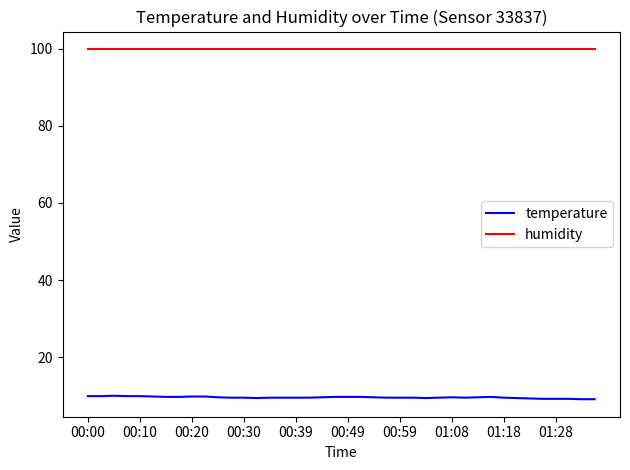

Count the number of categories in the chart.

40